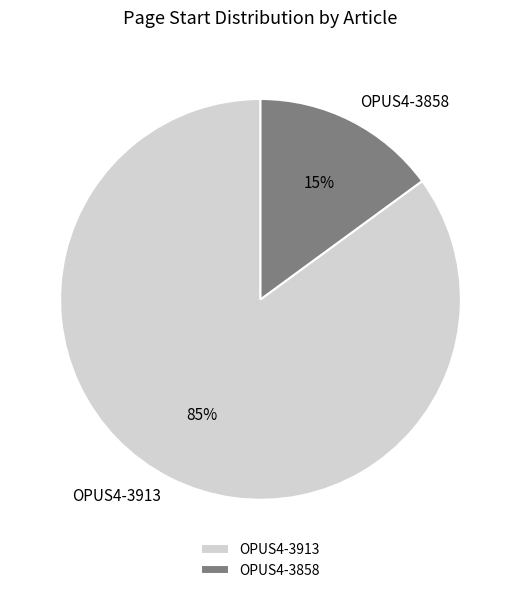

Approximately how many times larger is the value at OPUS4-3858 compared to OPUS4-3913?

0.2